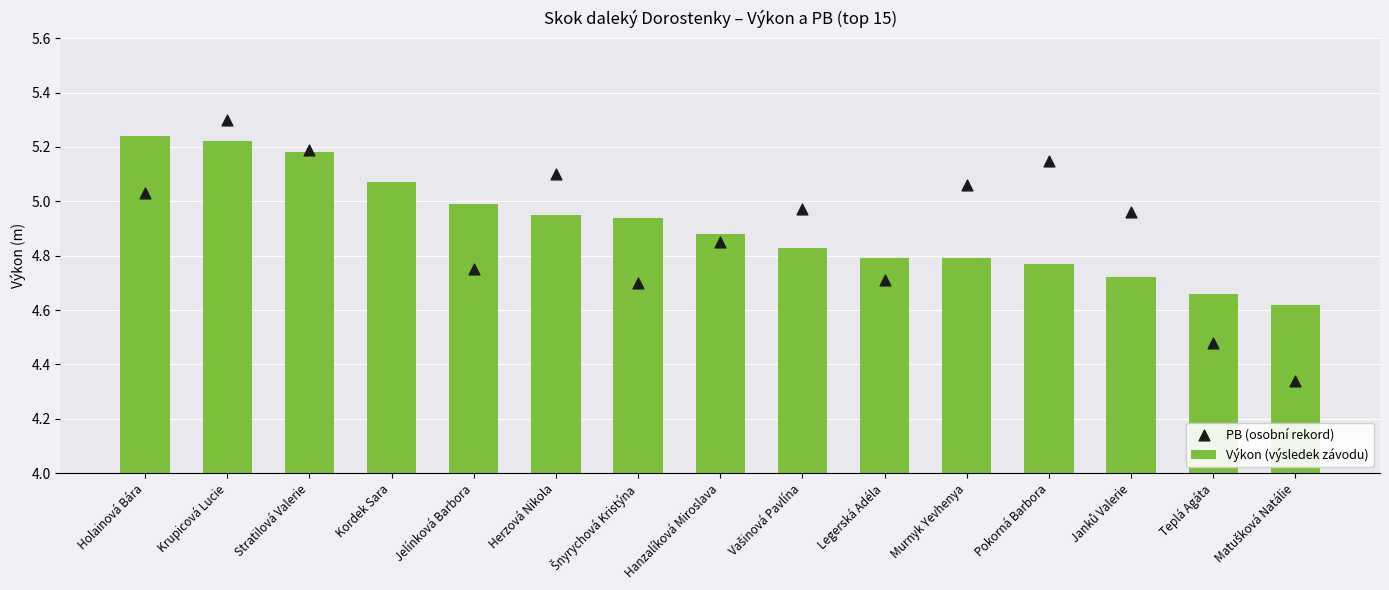

At how many categories does at least one series exceed 4?

15